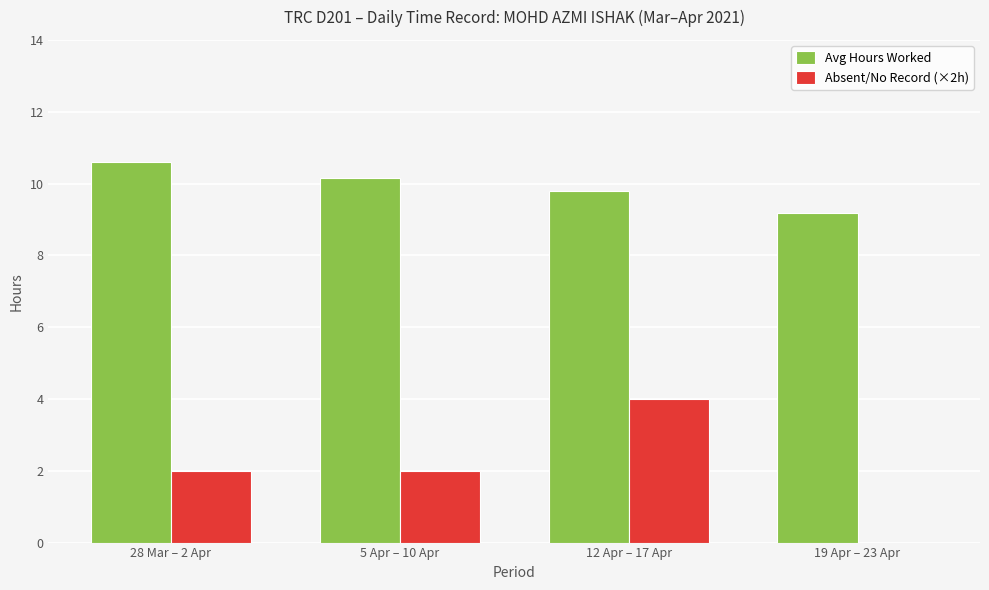

At which category does the chart reach its peak across all series?

28 Mar – 2 Apr